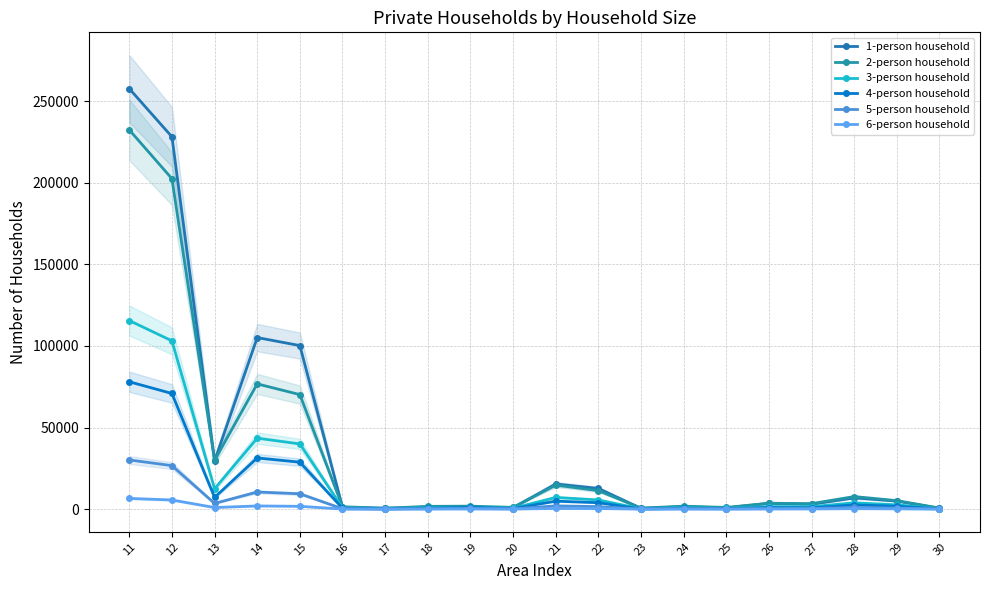

Which series changed the most between 20 and 24?

2-person household